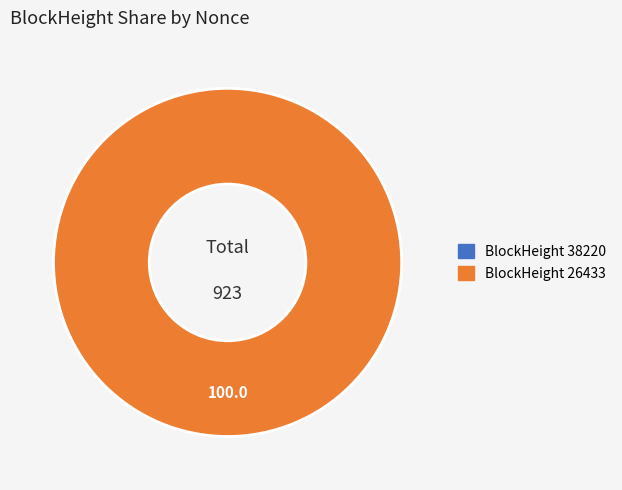

To the nearest percent, what is the combined percentage of 38220 and 26433?

100%